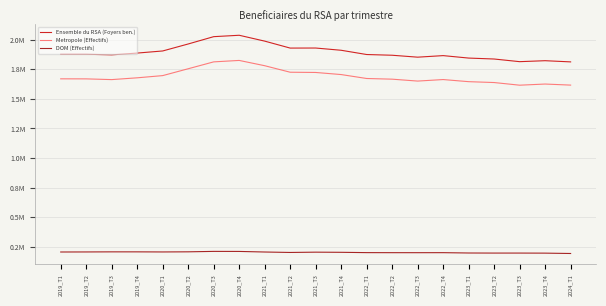

Does the chart have visible grid lines?

Yes